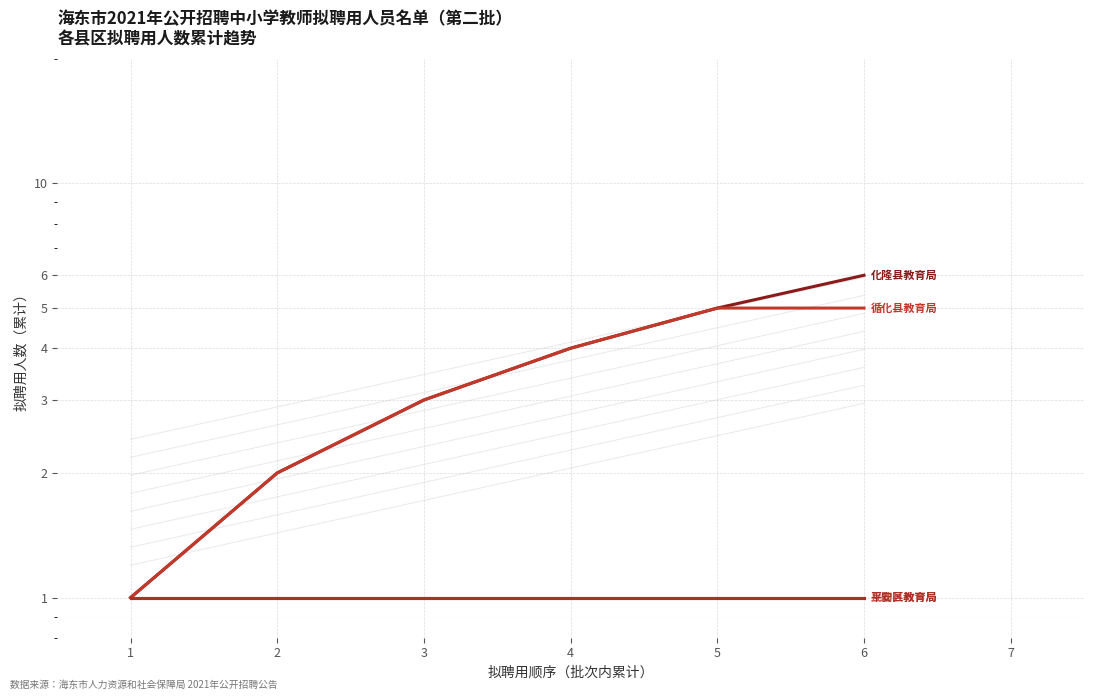

Rank the categories by 平安区教育局 value from highest to lowest.

1, 2, 3, 4, 5, 6